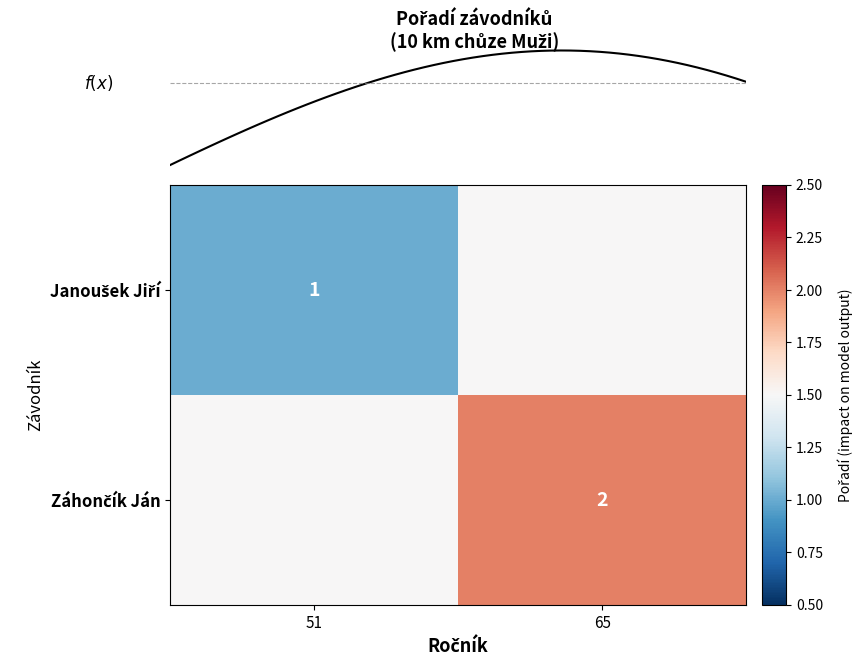

Count the Záhončík Ján values in the range 1 to 2.

2